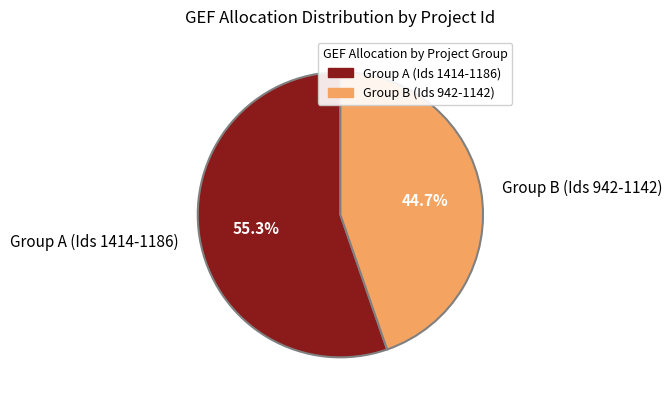

What is the majority slice?

Group A (Ids 1414-1186)